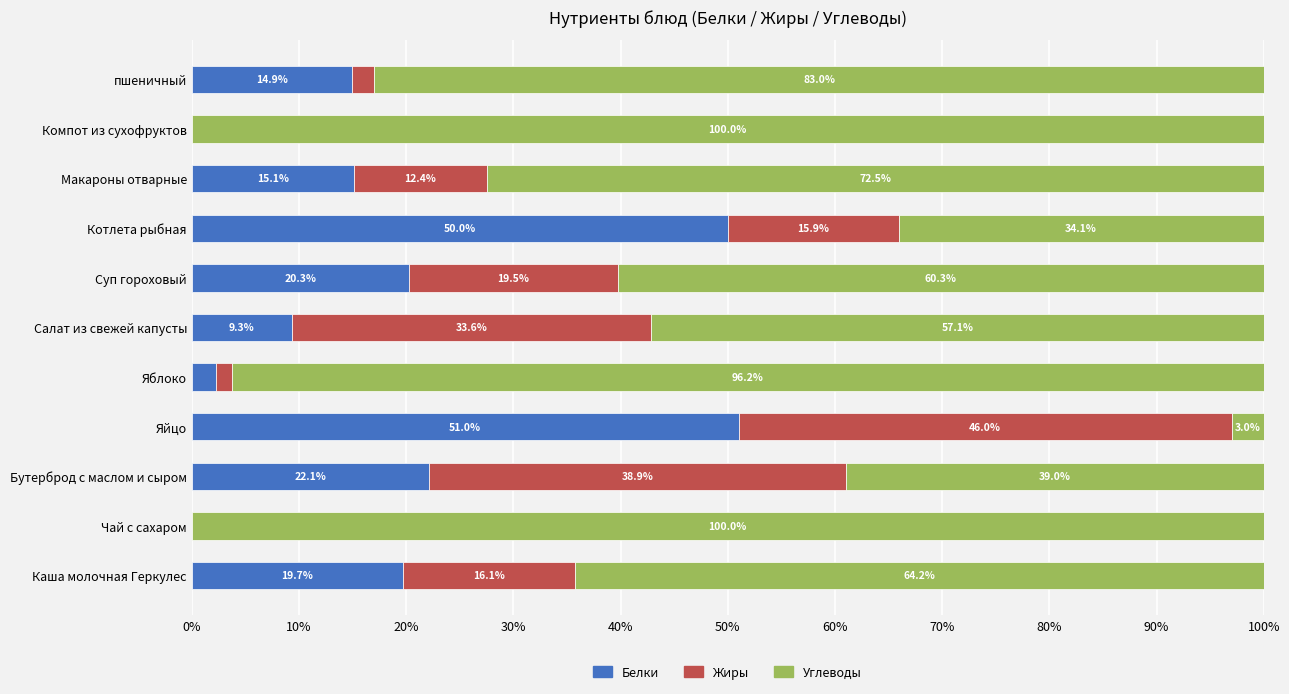

Where is Белки nearest to the value 25?

Бутерброд с маслом и сыром